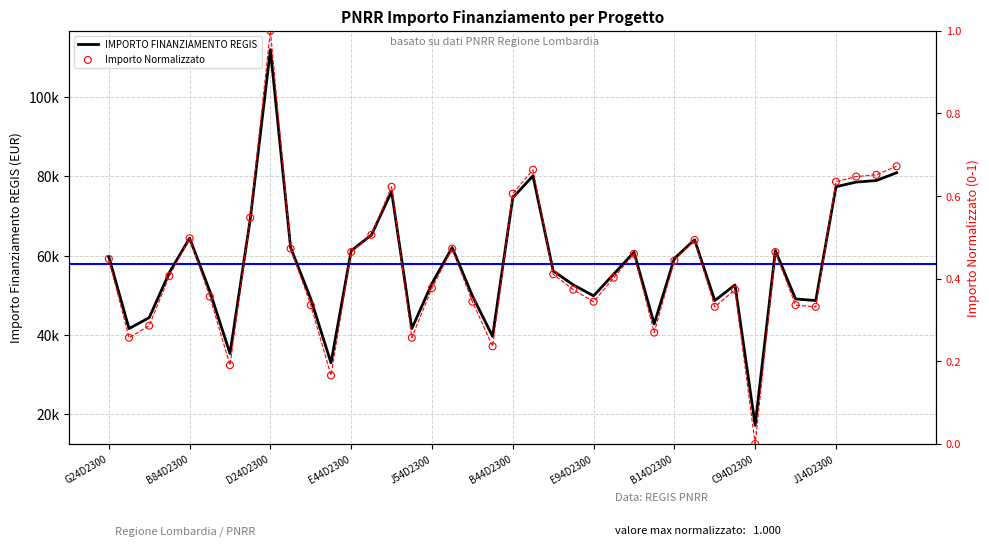

At how many categories does at least one series exceed 30062?

39